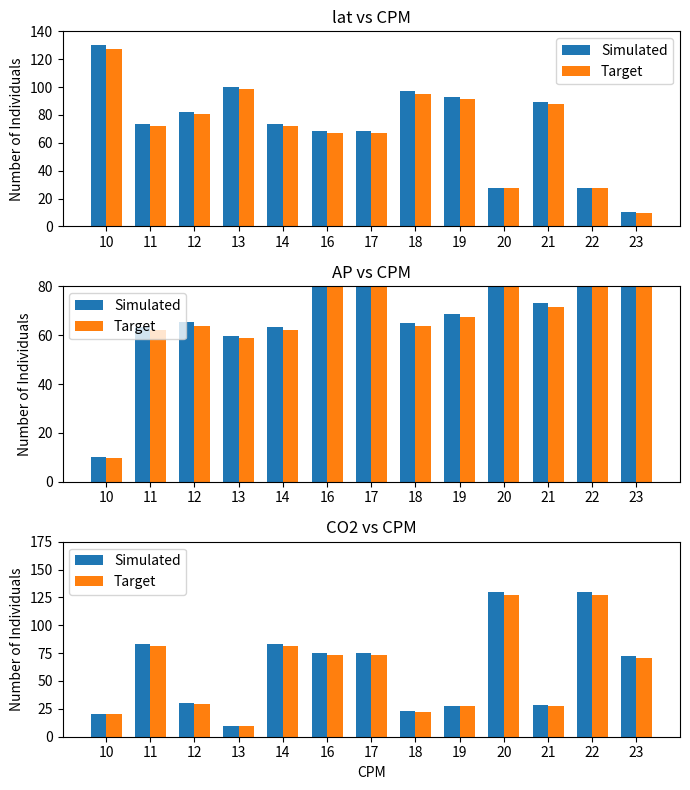

Which has a higher value, 21 or 12?

12